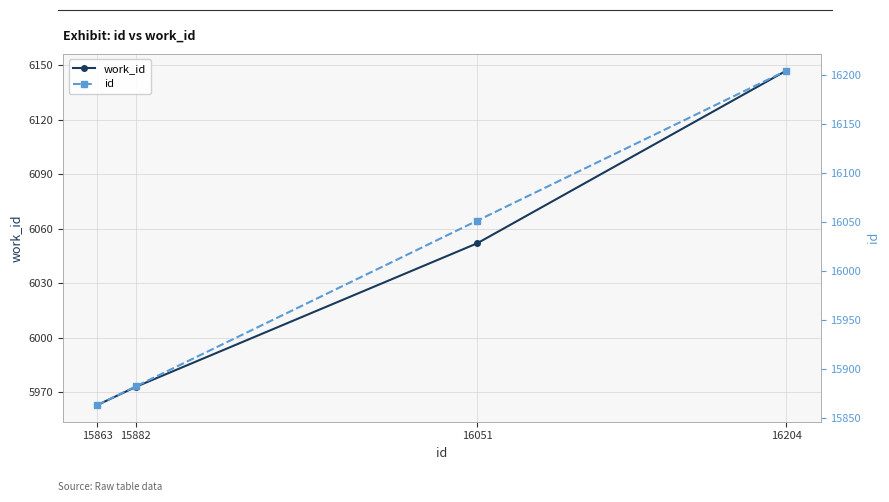

The value of id at 16204 is 4154. True or false?

False